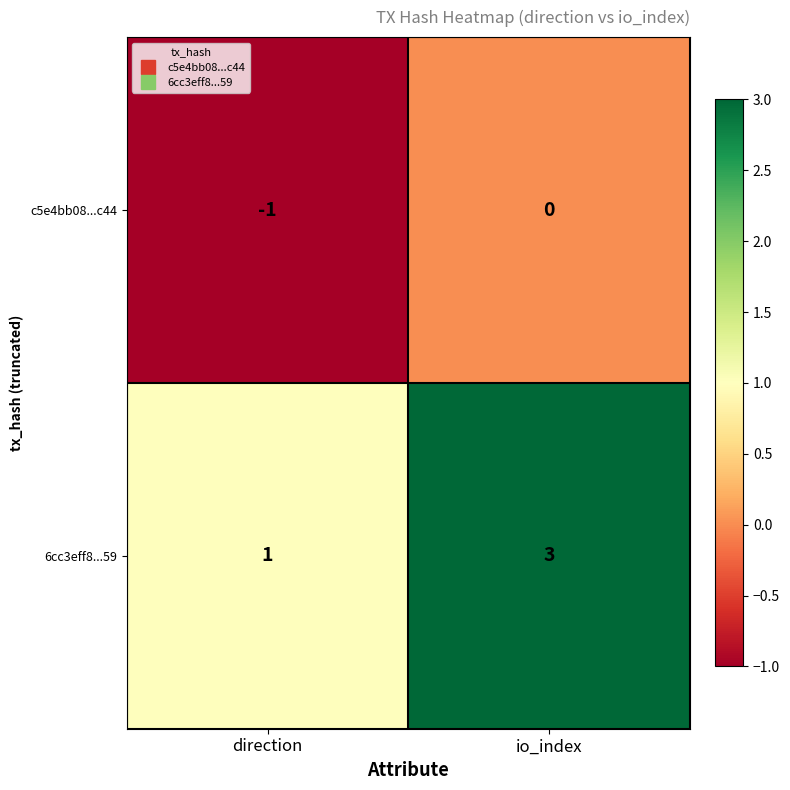

Is the value of c5e4bb08...c44 at io_index greater than the value of 6cc3eff8...59 at io_index?

No